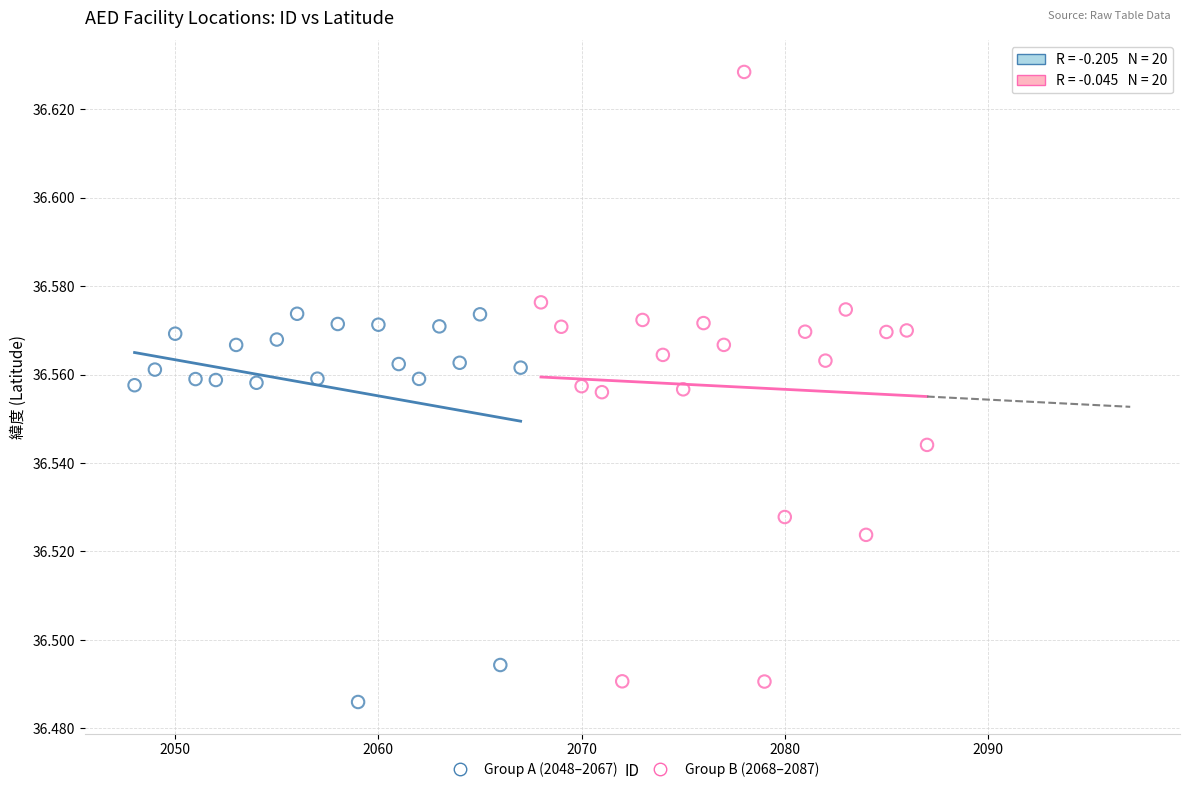

Which series has the largest Y range (max minus min)?

Group B (2068–2087)